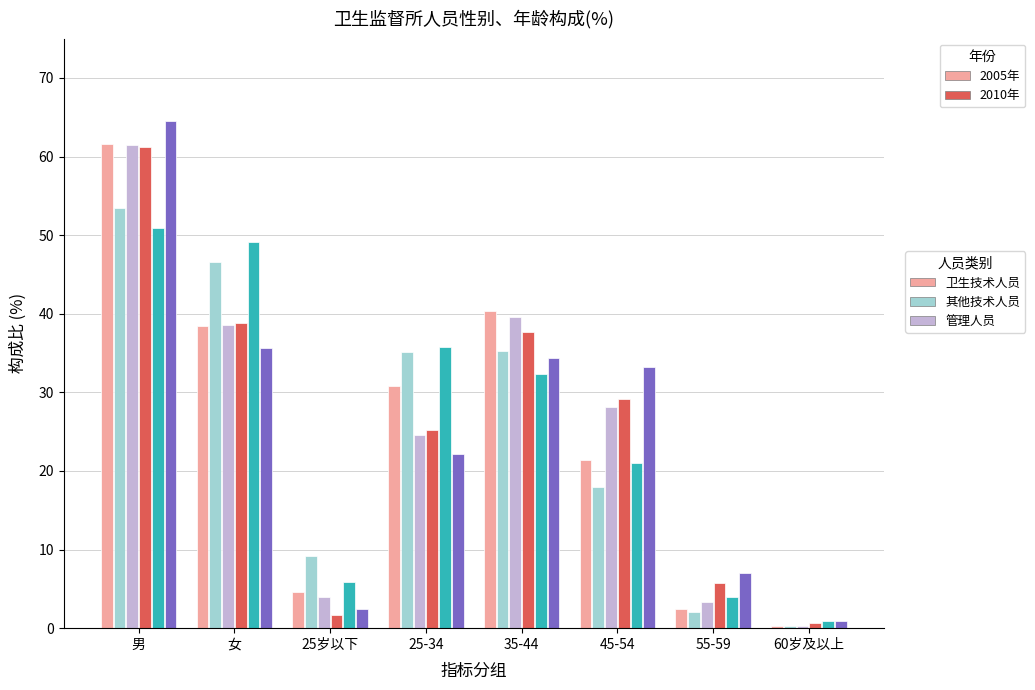

What is the difference between the highest and lowest values at 25-34?

13.7